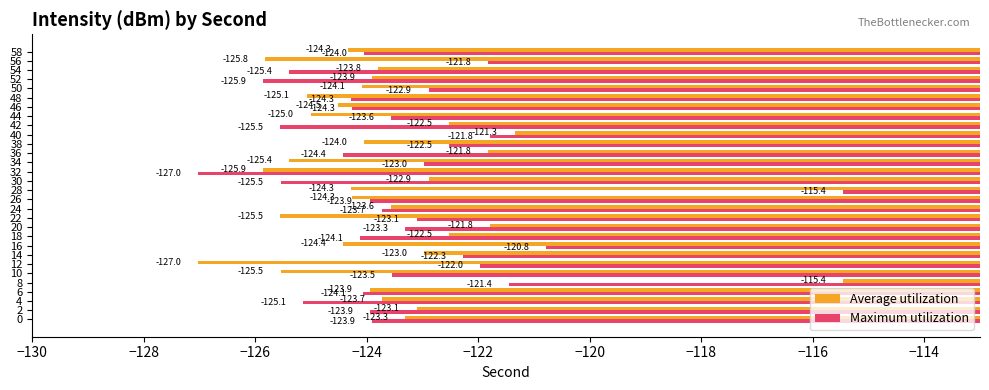

What is the greatest value displayed?

-115.4